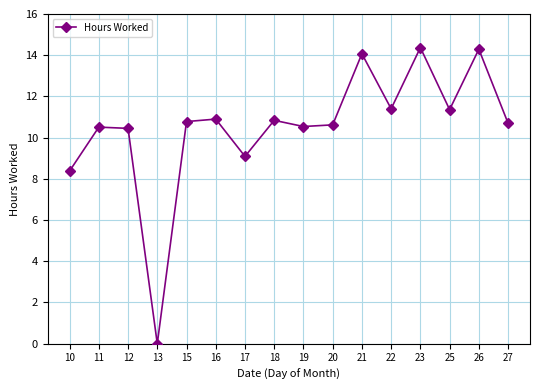

True or false: there are more than 2 points higher than both neighbors.

True